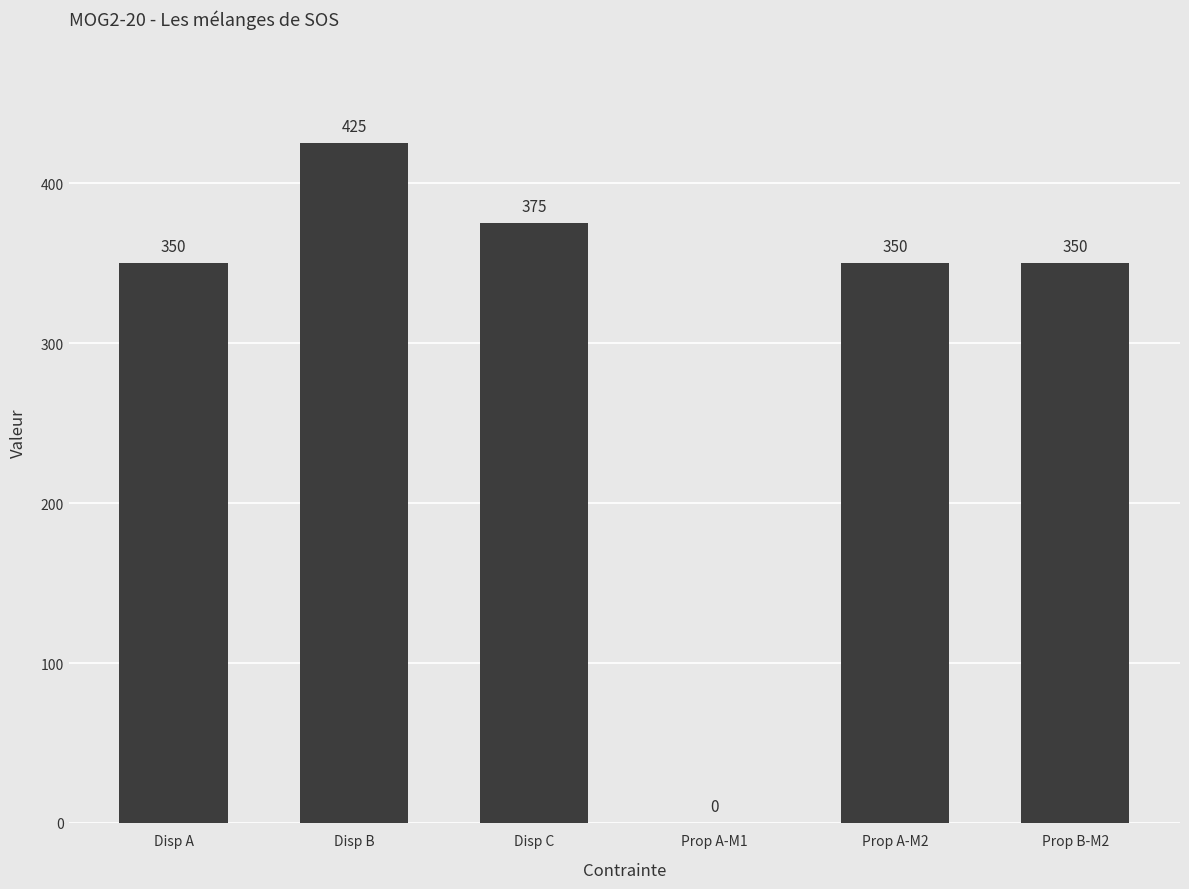

The chart shows a value of 134 at Prop A-M2. True or false?

False